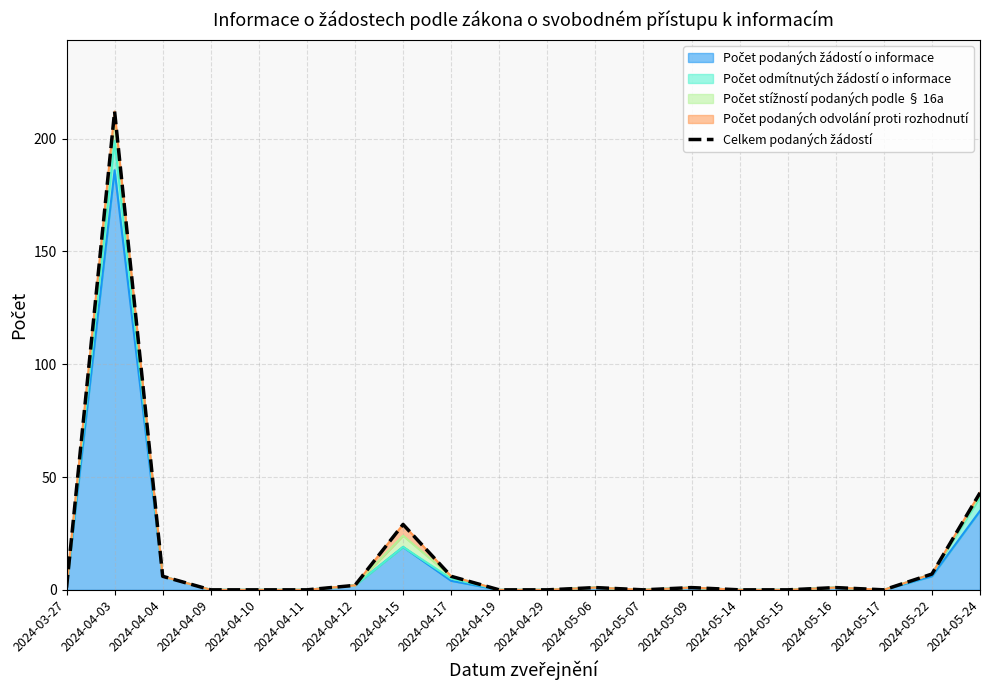

Reading left to right, extract all data points from this chart.

1	212	6	0	0	0	2	29	6	0	0	1	0	1	0	0	1	0	7	43